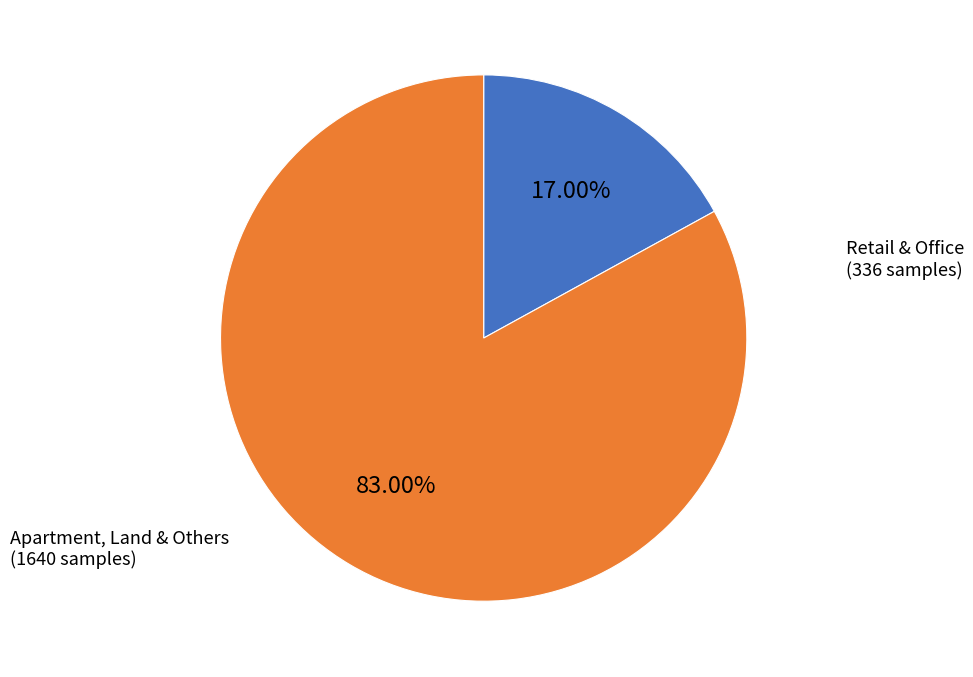

Does any single category account for the majority?

Yes